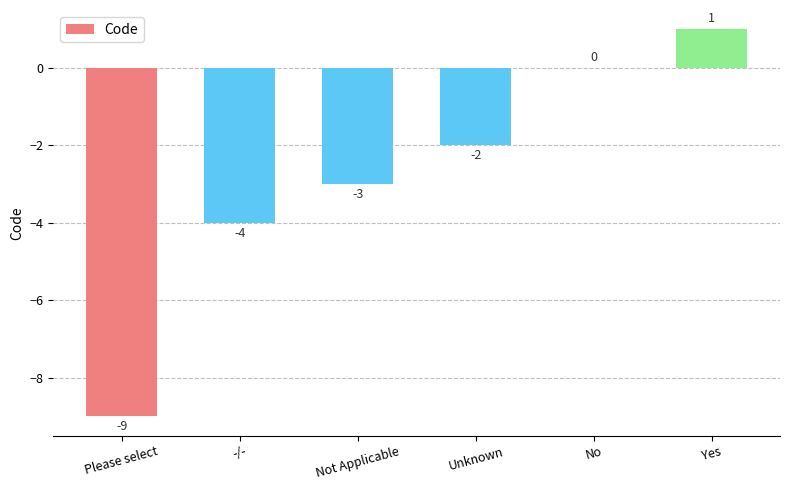

What is the sum of all values?

-17